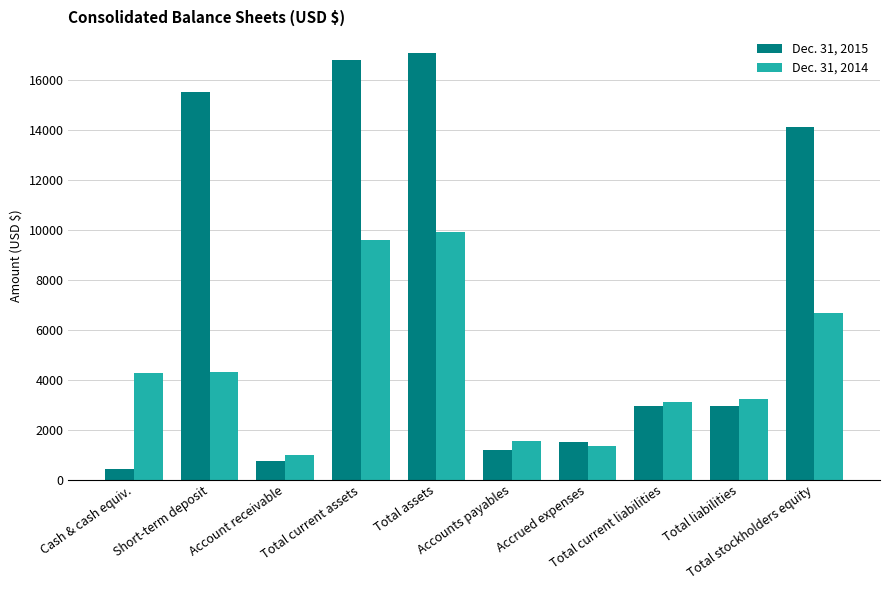

What is the average value of the Dec. 31, 2015 series?

7328